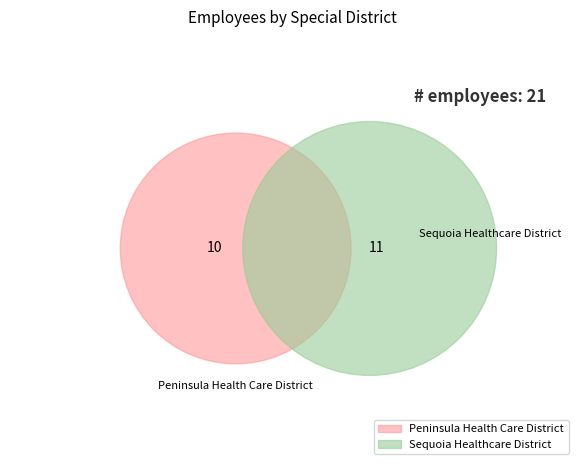

To the nearest percent, what is the difference between the Peninsula Health Care District and Sequoia Healthcare District slice percentages?

5%